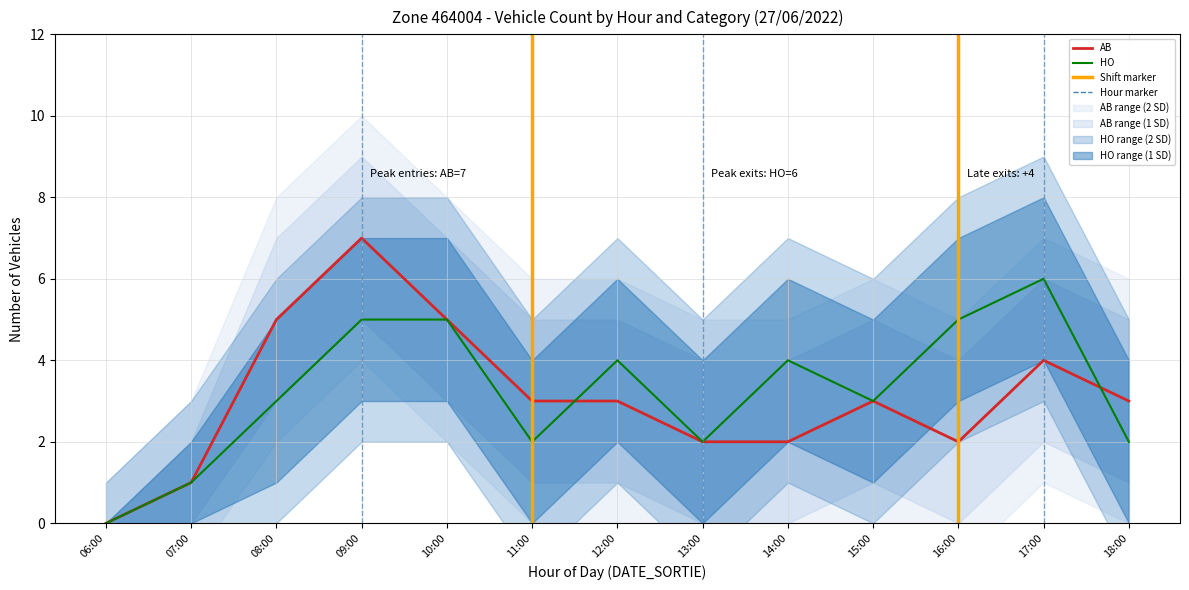

At which category is the sum across all series the highest?

09:00